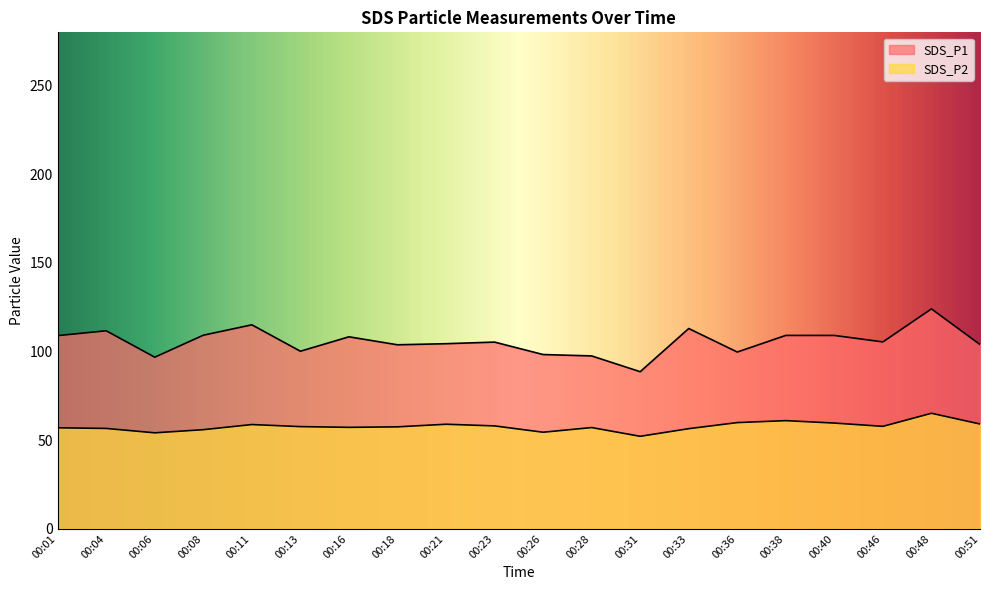

What is the difference between the highest and lowest values at 00:23?

47.3